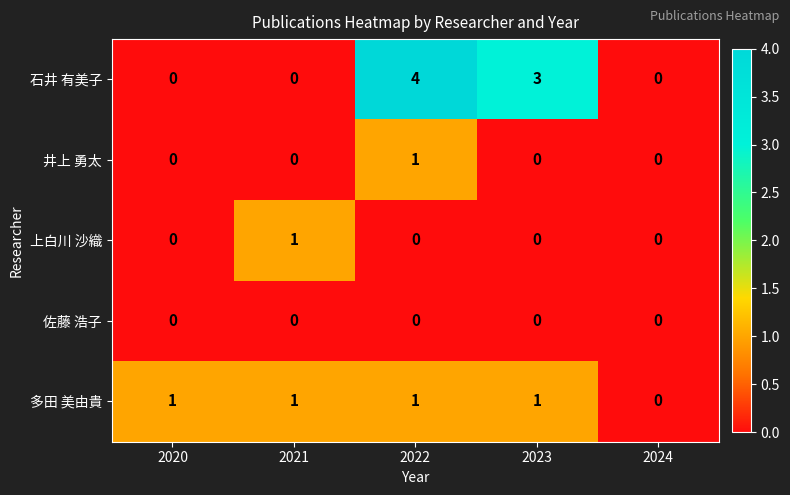

Which series has the largest total across all categories?

石井 有美子